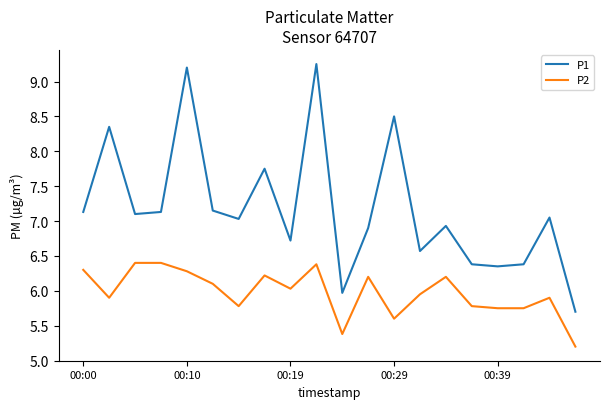

List the series in order of their peak value, lowest first.

P2, P1